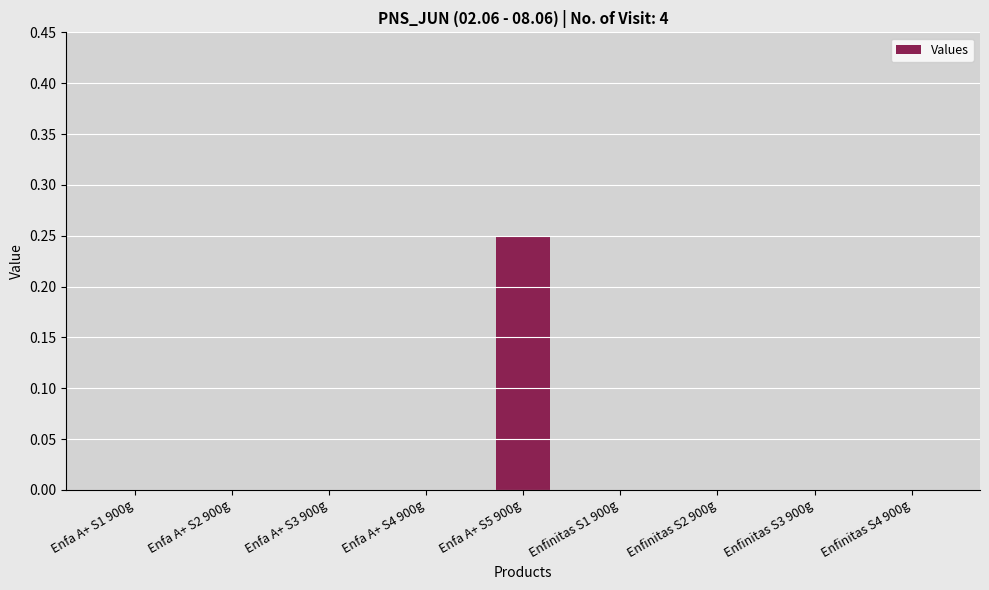

Which category has the highest value across all series?

Enfa A+ S5 900g